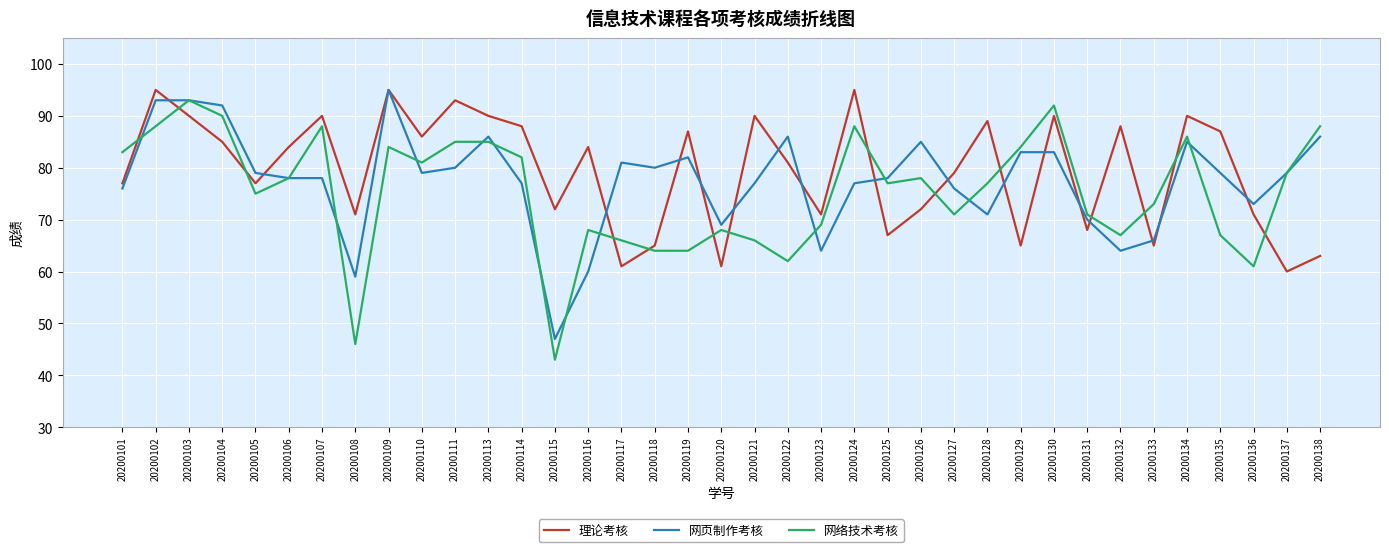

Count the number of data series in this chart.

3